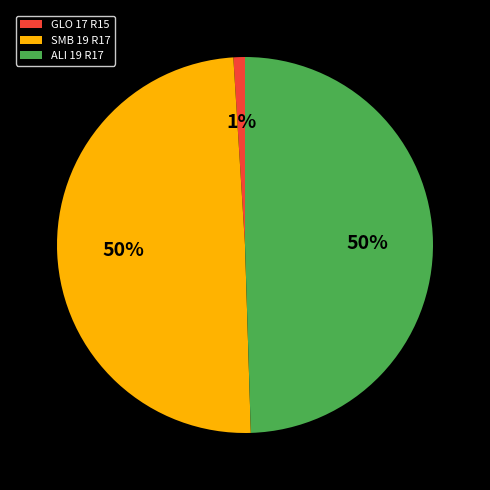

How many slices are in this pie chart?

3